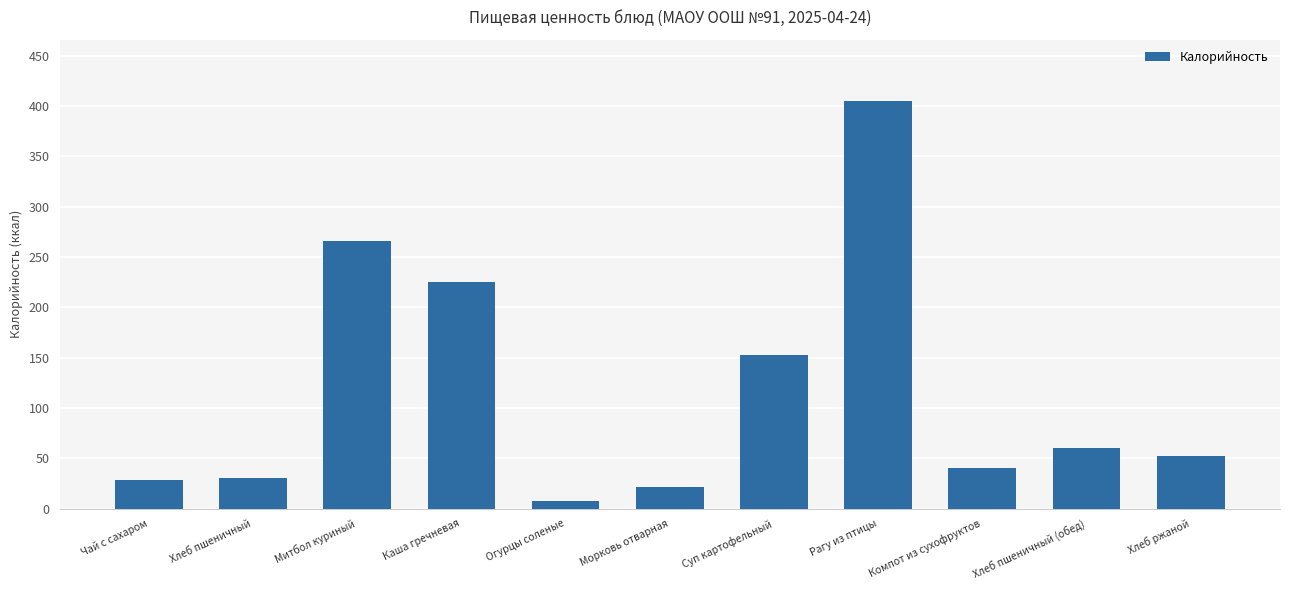

What is the change in value from Каша гречневая to Хлеб пшеничный (обед)?

-166.0